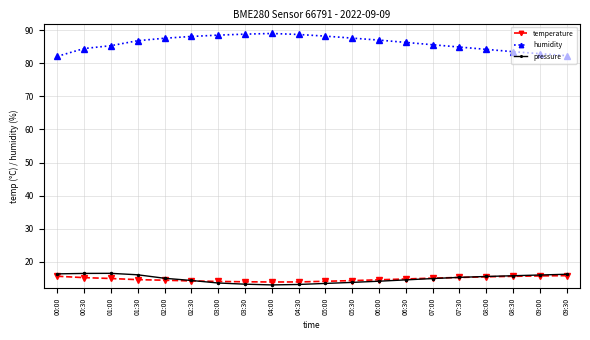

Is the value of pressure at 00:00 greater than the value of temperature at 07:00?

Yes